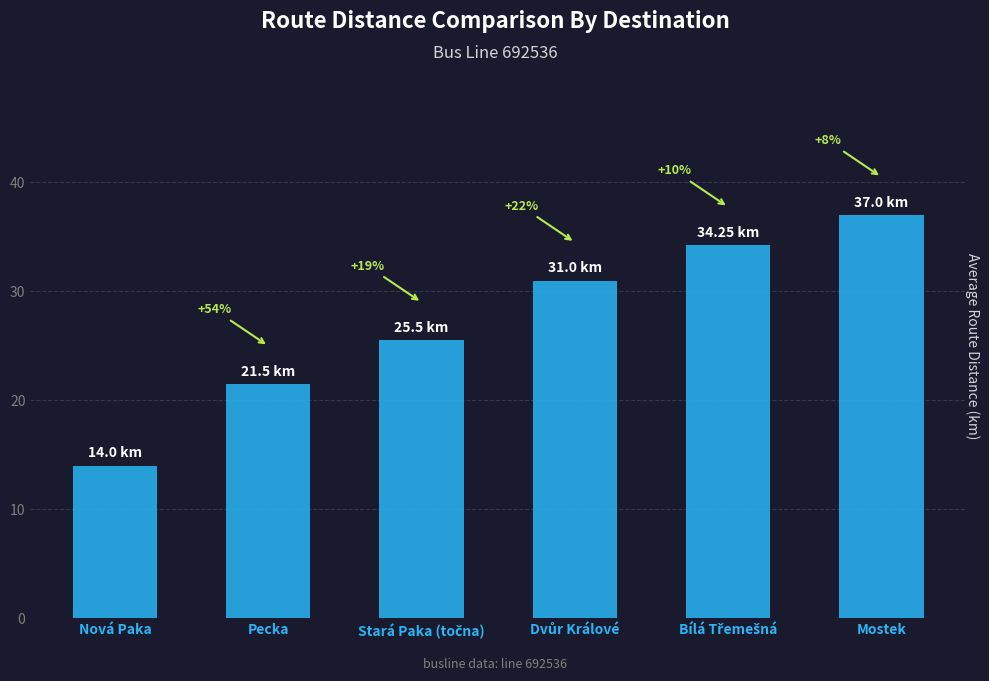

Does the chart contain any negative values?

No